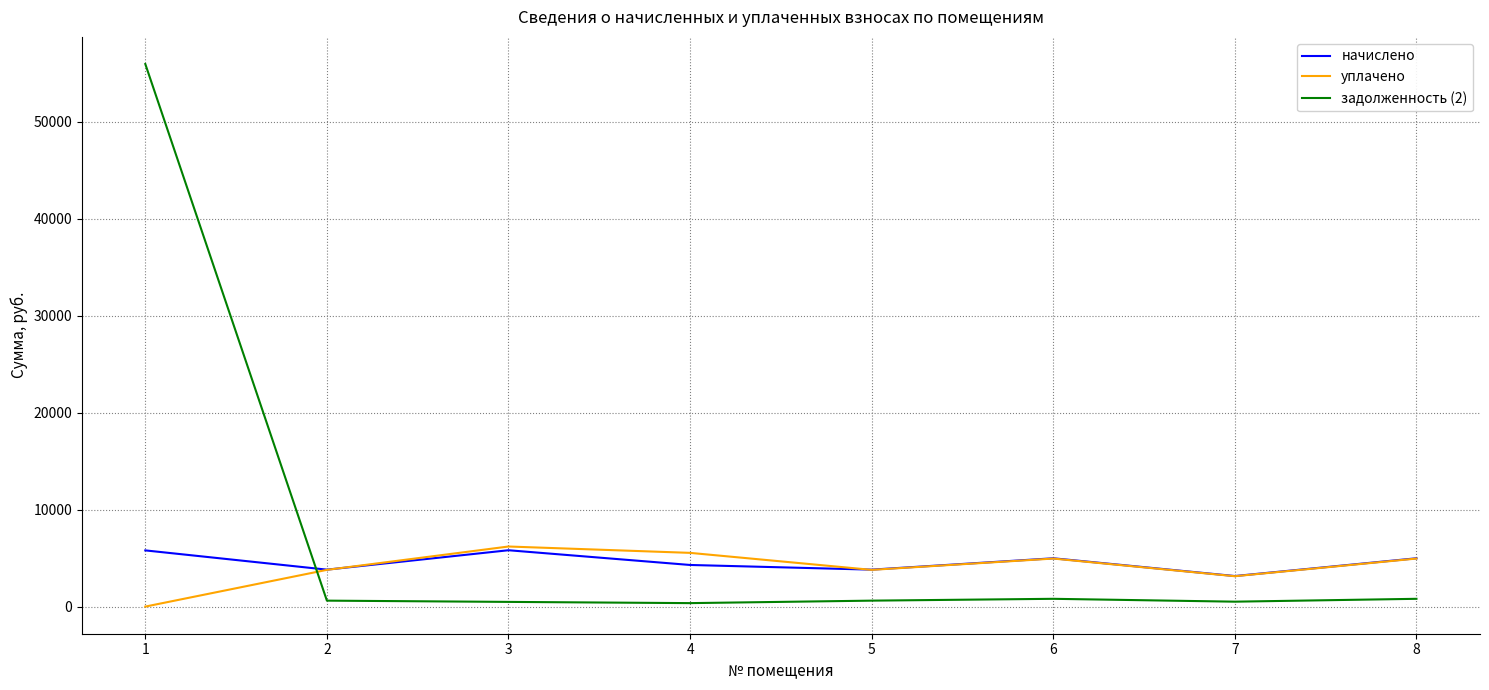

Is the value of начислено at 4 greater than the value of уплачено at 3?

No